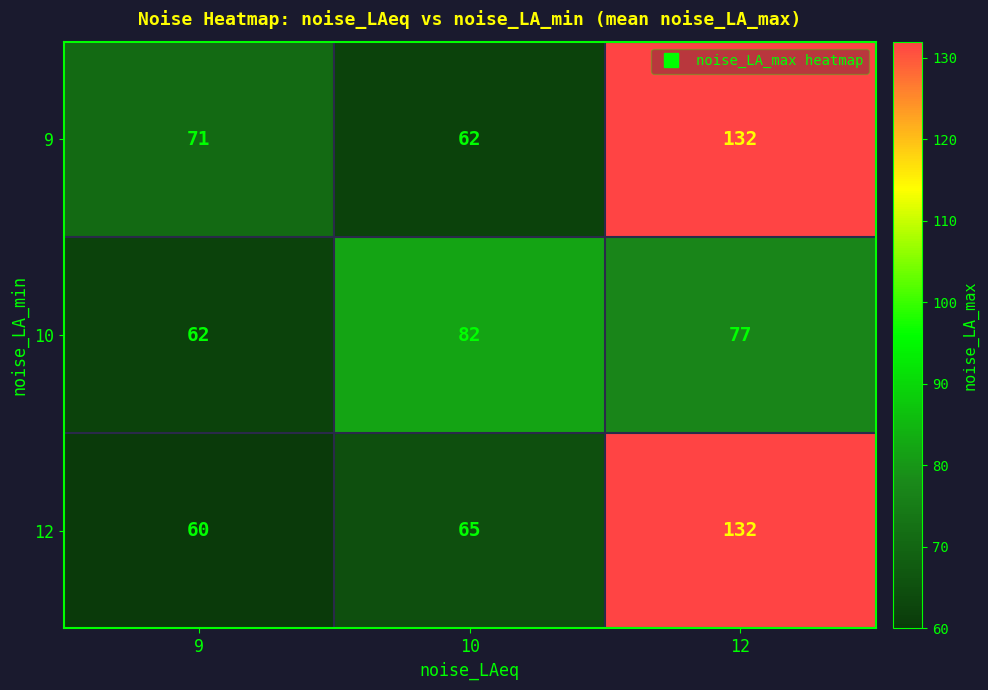

What is the average value of the 12 series?

86